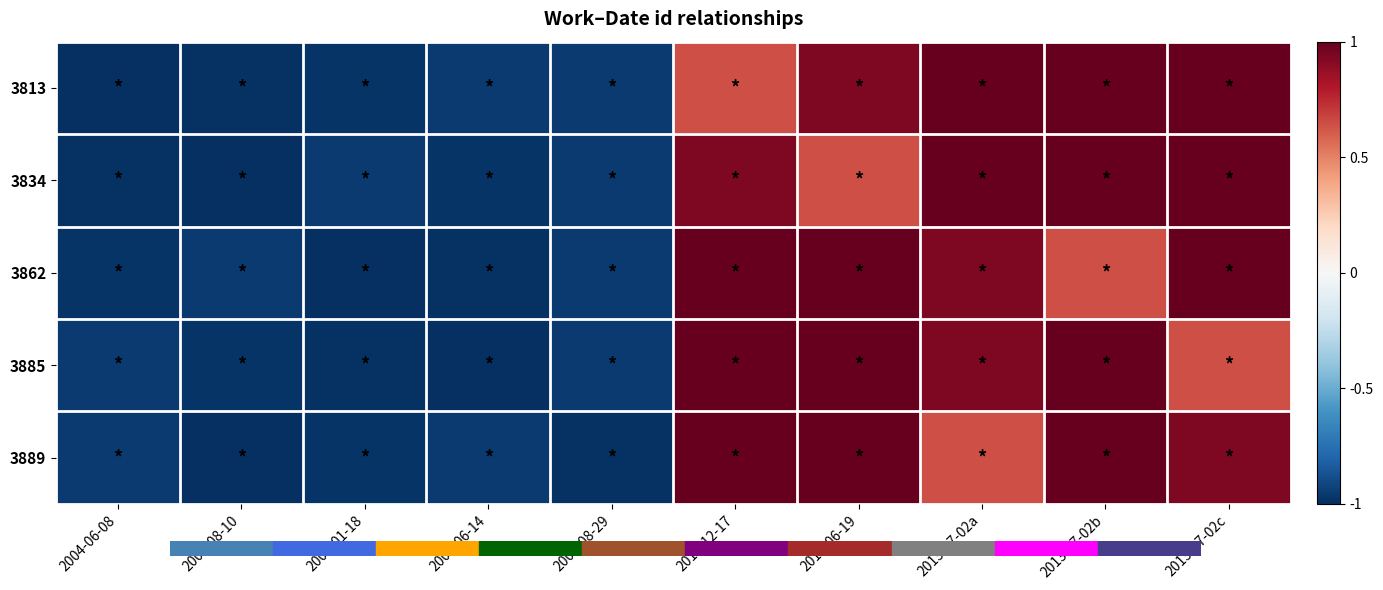

Reading right to left, transcribe all the data shown in this chart.

3813: 2013-07-02c=1.0	2013-07-02b=1.0	2013-07-02a=1.0	2013-06-19=0.9	2011-12-17=0.6	2005-08-29=-1.0	2004-06-14=-1.0	2006-01-18=-1.0	2004-08-10=-1.0	2004-06-08=-1.0
3834: 2013-07-02c=1.0	2013-07-02b=1.0	2013-07-02a=1.0	2013-06-19=0.6	2011-12-17=0.9	2005-08-29=-1.0	2004-06-14=-1.0	2006-01-18=-1.0	2004-08-10=-1.0	2004-06-08=-1.0
3862: 2013-07-02c=1.0	2013-07-02b=0.6	2013-07-02a=0.9	2013-06-19=1.0	2011-12-17=1.0	2005-08-29=-1.0	2004-06-14=-1.0	2006-01-18=-1.0	2004-08-10=-1.0	2004-06-08=-1.0
3885: 2013-07-02c=0.6	2013-07-02b=1.0	2013-07-02a=0.9	2013-06-19=1.0	2011-12-17=1.0	2005-08-29=-1.0	2004-06-14=-1.0	2006-01-18=-1.0	2004-08-10=-1.0	2004-06-08=-1.0
3889: 2013-07-02c=0.9	2013-07-02b=1.0	2013-07-02a=0.6	2013-06-19=1.0	2011-12-17=1.0	2005-08-29=-1.0	2004-06-14=-1.0	2006-01-18=-1.0	2004-08-10=-1.0	2004-06-08=-1.0